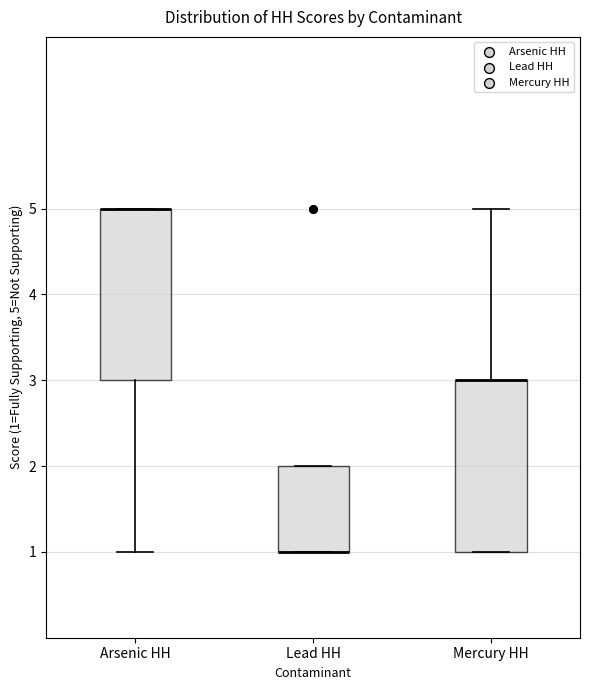

Reading left to right, read every box against the y-axis: the position of its median line, the range the box covers, and the ends of its whiskers. The values are not printed on the chart, so give them approximately, as read against the axis.

Arsenic HH: median 5 (drawn on the box's upper edge), box 3 to 5, whiskers 1 to 5
Lead HH: median 1 (drawn on the box's lower edge), box 1 to 2, whiskers 1 to 2
Mercury HH: median 3 (drawn on the box's upper edge), box 1 to 3, whiskers 1 to 5